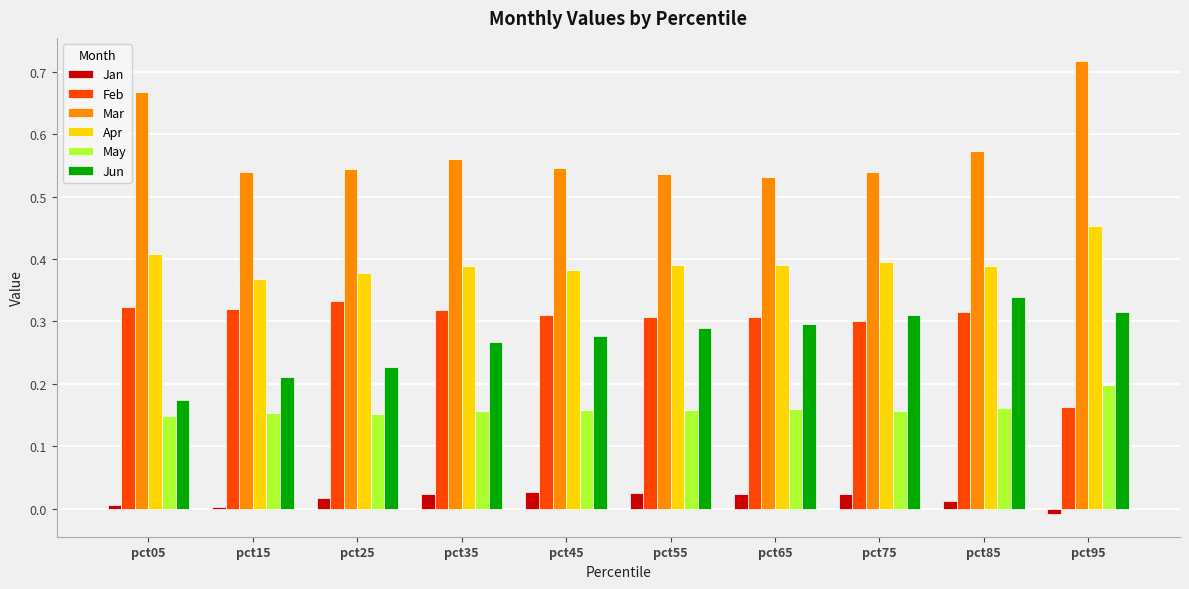

Does the chart contain stacked bars?

No